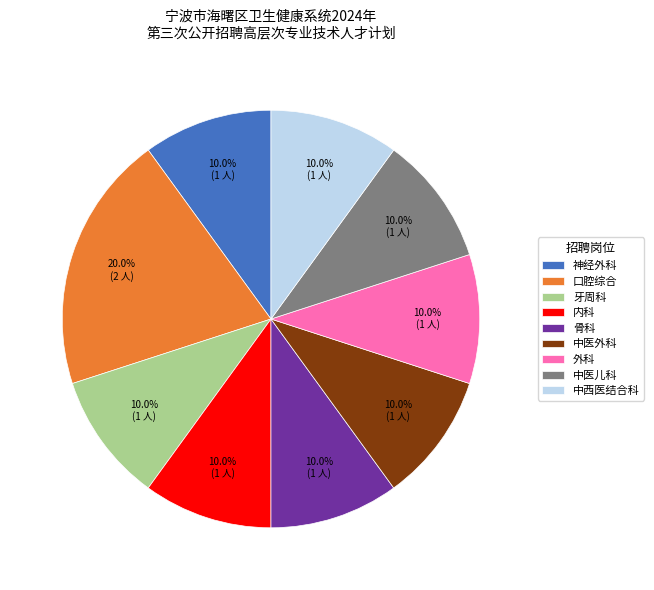

The 骨科 slice represents 10% of the pie. True or false?

True